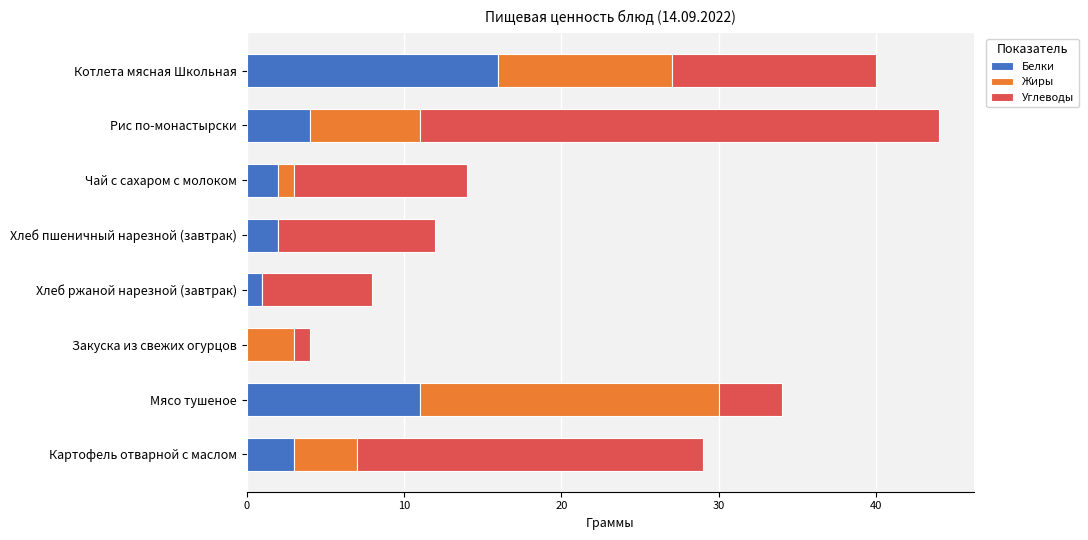

What is the sum of all Белки values?

39